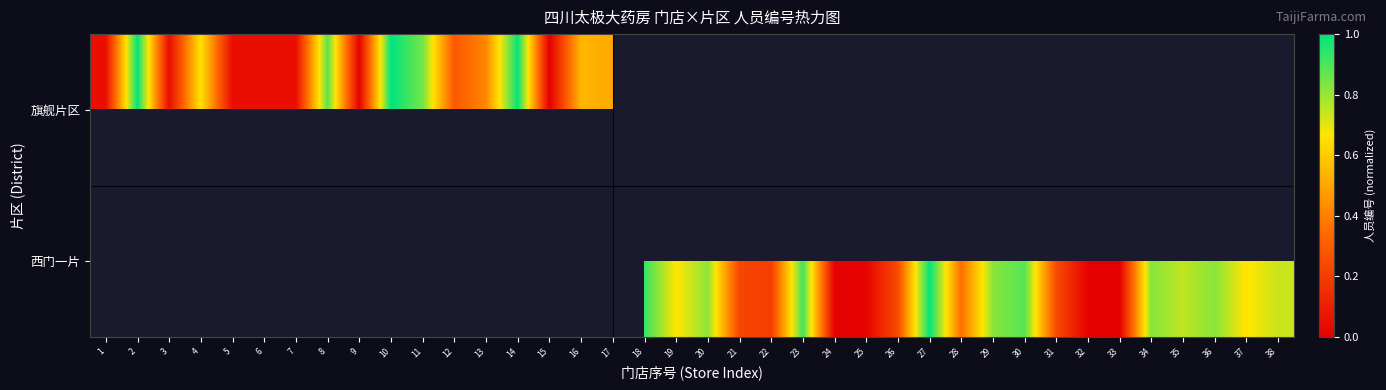

At which label does 西门一片 reach its minimum?

1